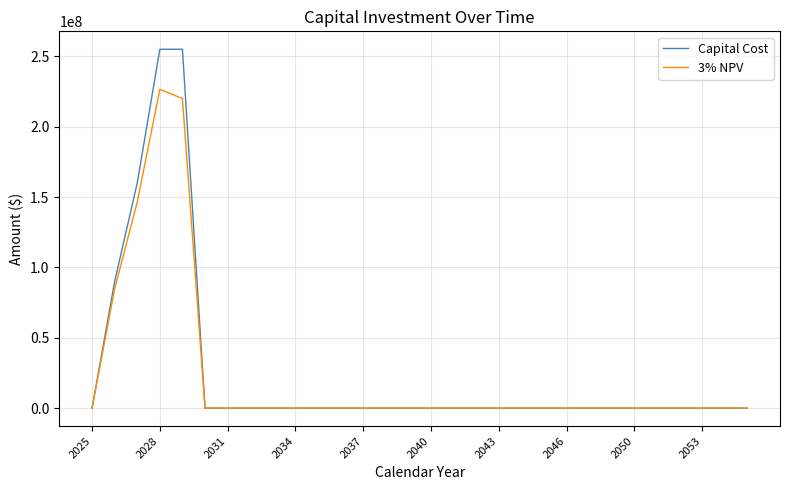

Rank the series by their maximum value, from lowest to highest.

3% NPV, Capital Cost